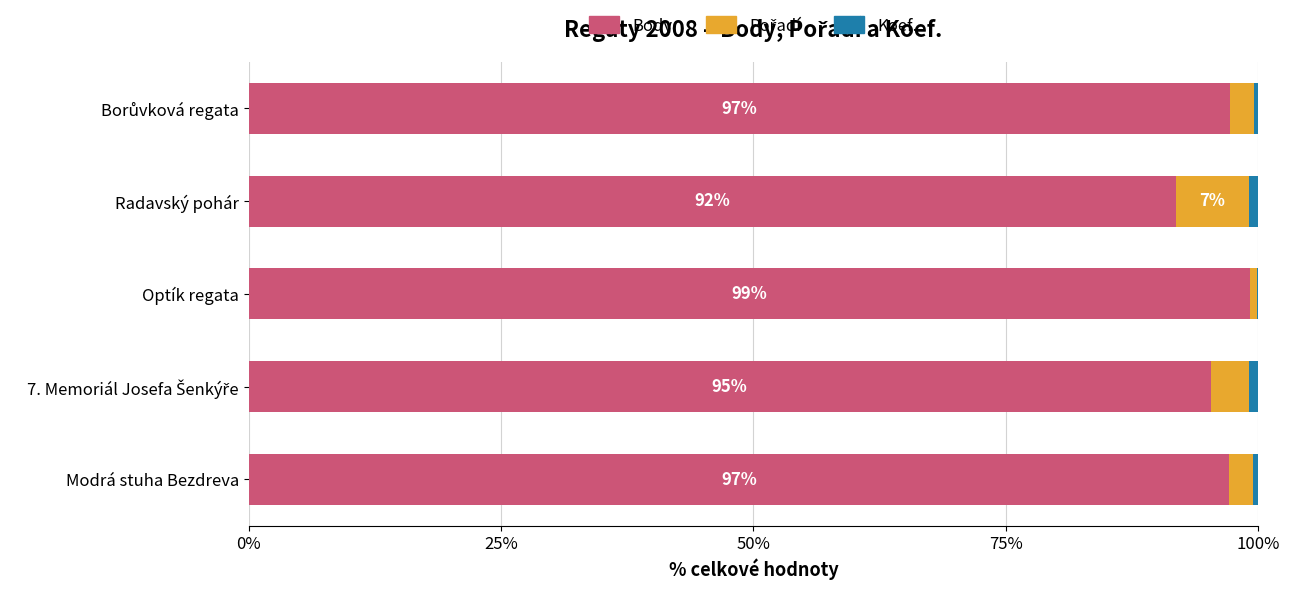

What is the maximum value for Body?

99.2